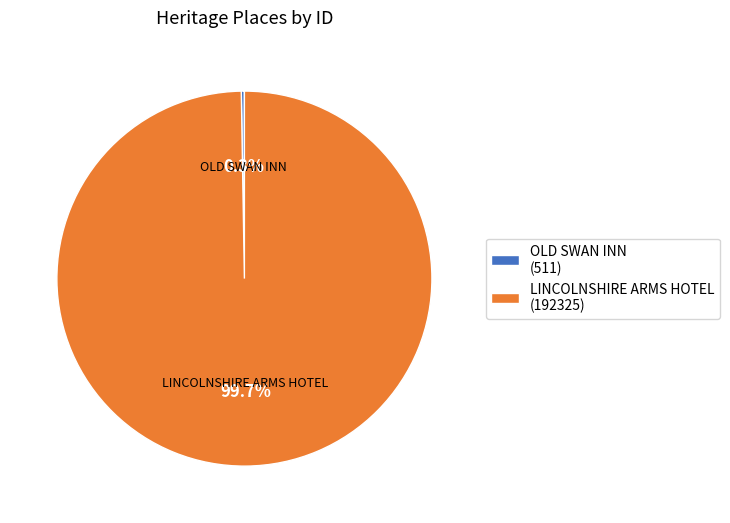

Which category has the biggest portion of the pie?

LINCOLNSHIRE ARMS HOTEL